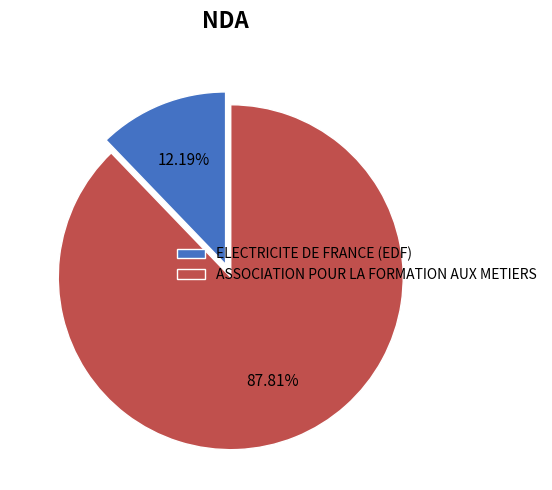

Combined, what portion of the pie is ASSOCIATION POUR LA FORMATION AUX METIERS and ELECTRICITE DE FRANCE (EDF)?

100.0%